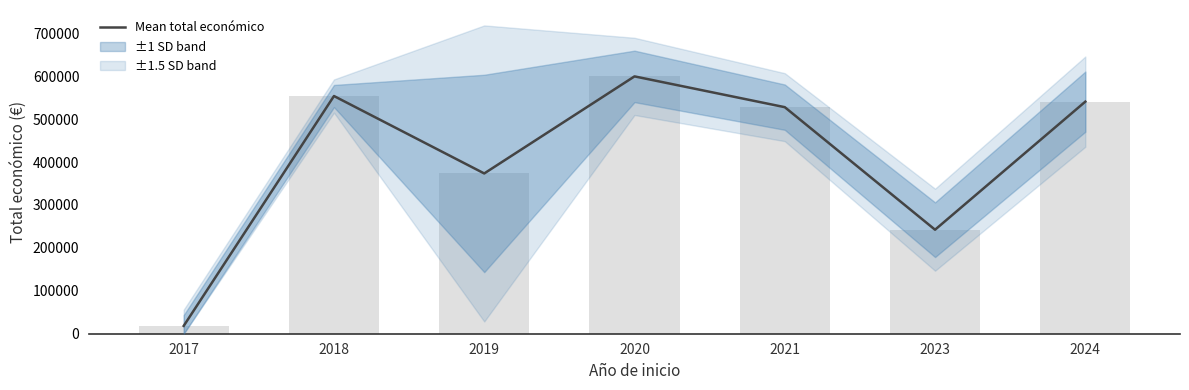

List the labels in order of value, smallest first.

2017, 2023, 2019, 2021, 2024, 2018, 2020